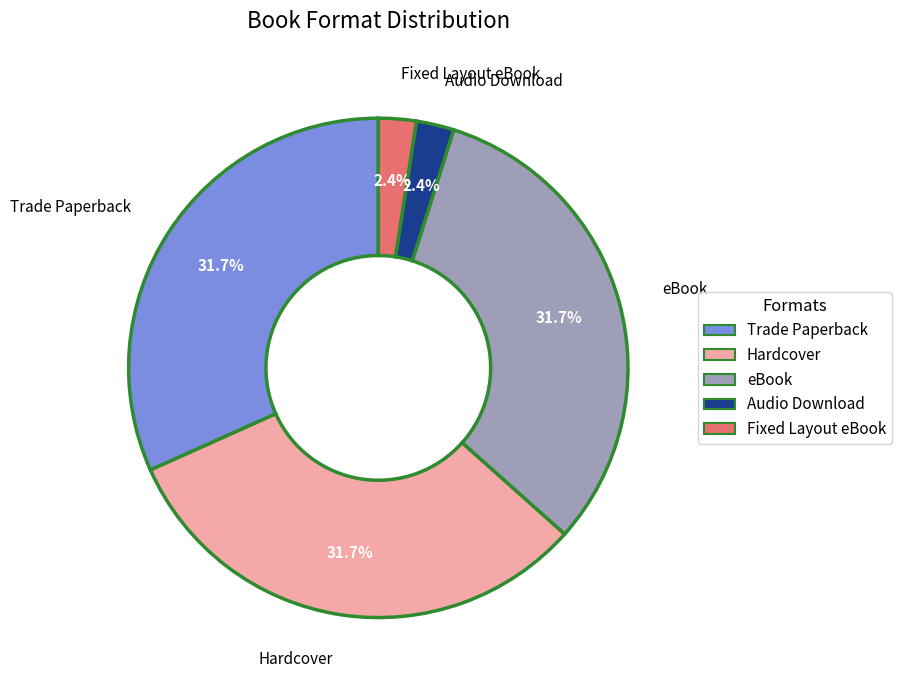

Is Trade Paperback the majority of the pie?

No